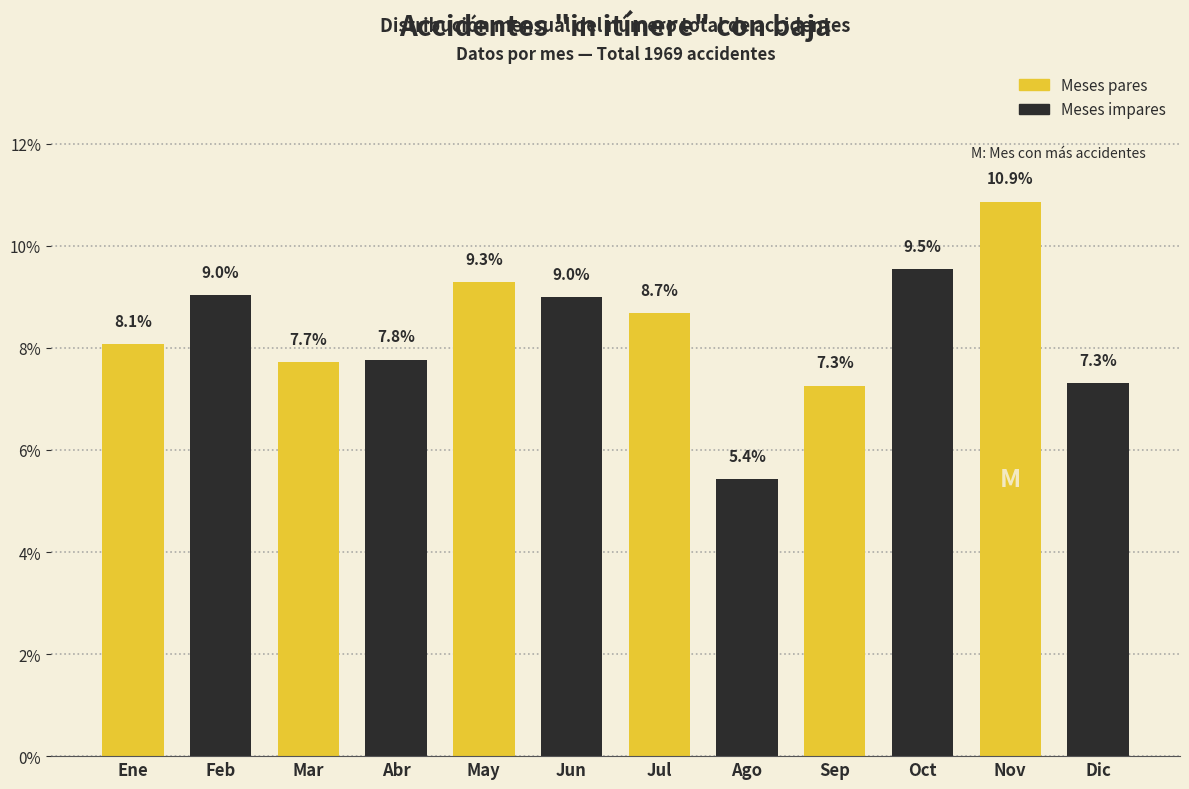

Reading right to left, what are all the values shown in this chart?

7.3	10.9	9.5	7.3	5.4	8.7	9.0	9.3	7.8	7.7	9.0	8.1